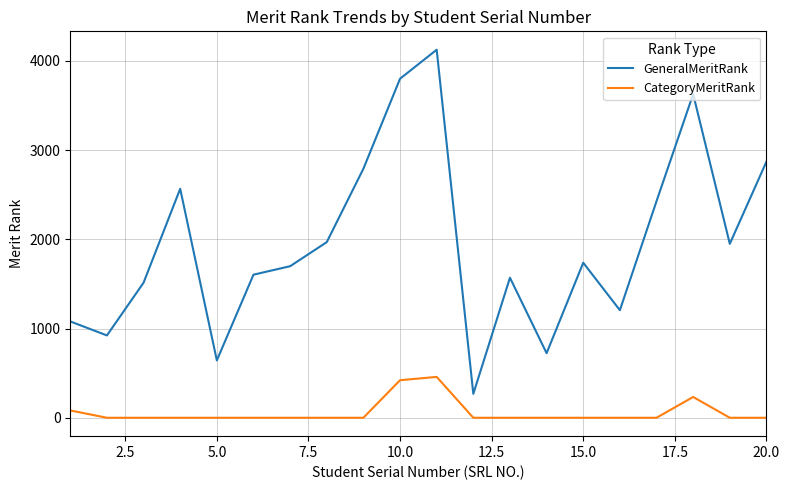

True or false: CategoryMeritRank and GeneralMeritRank intersect in this chart.

False